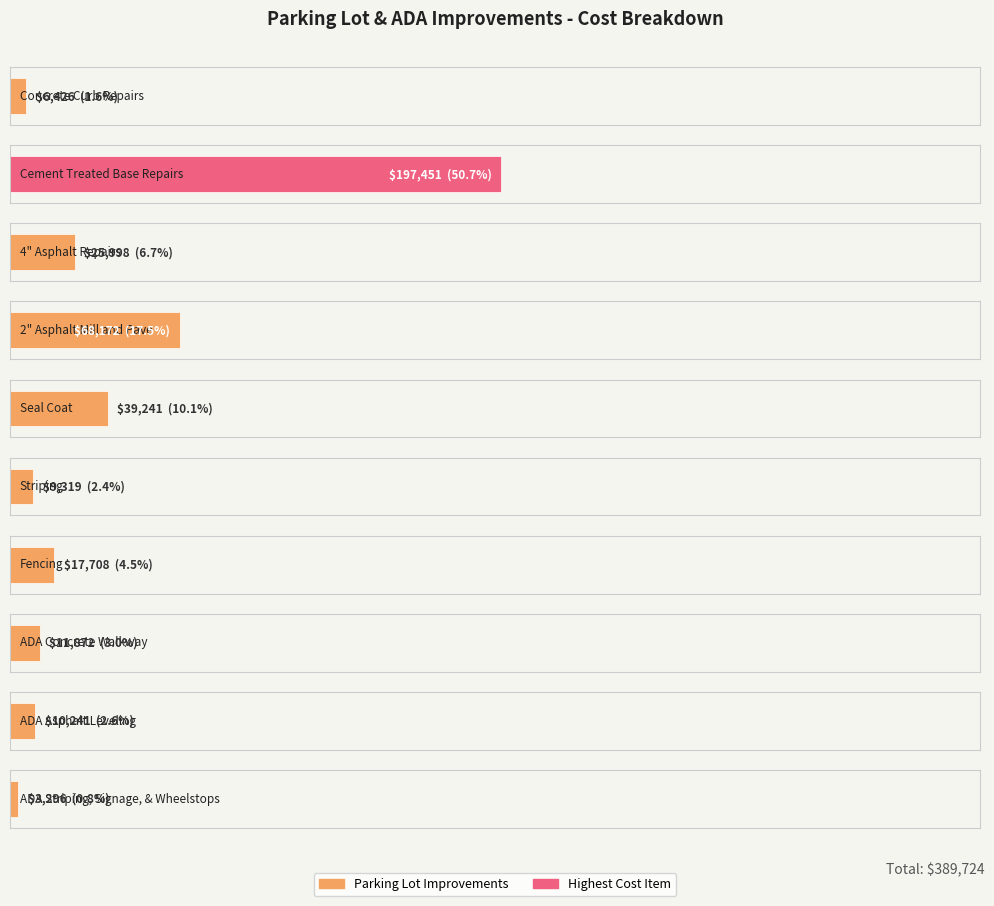

Is it true that the value at ADA Striping, Signage, & Wheelstops is 3296?

True